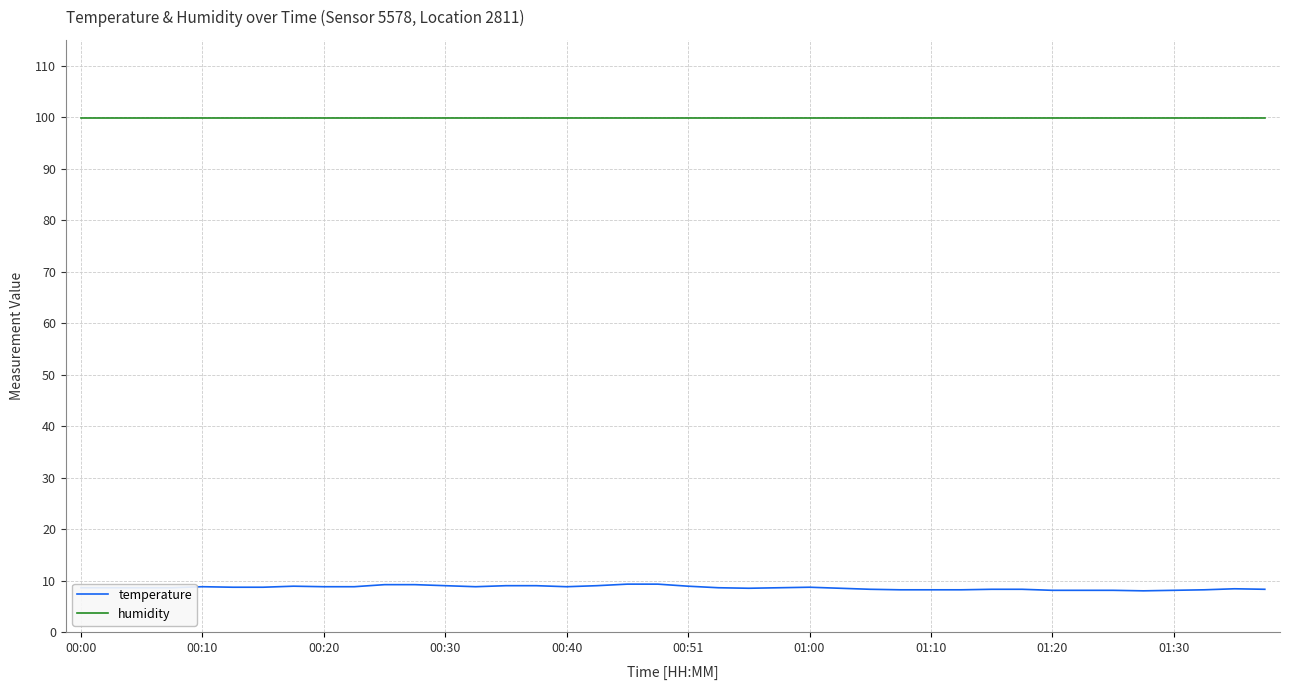

Which series has the largest total across all categories?

humidity